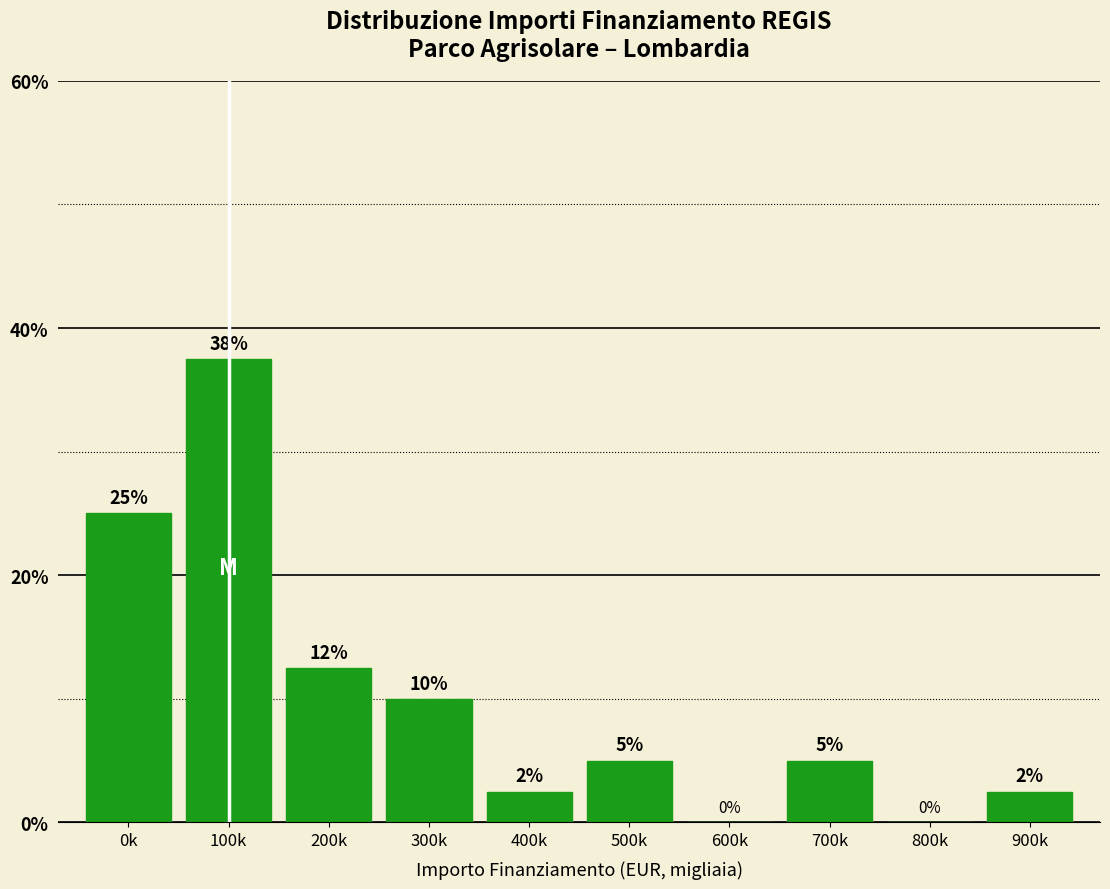

What is the sum of the values at 700k and 600k?

5.0